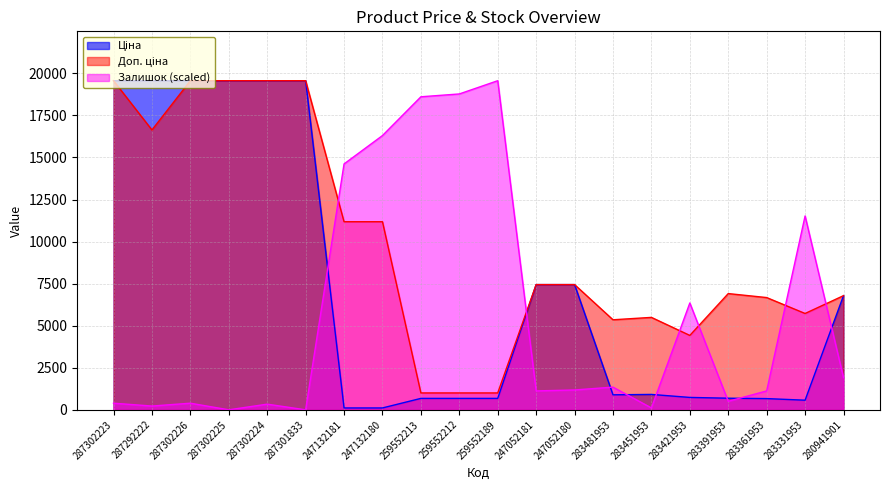

How many values in the Ціна series exceed 915?

10